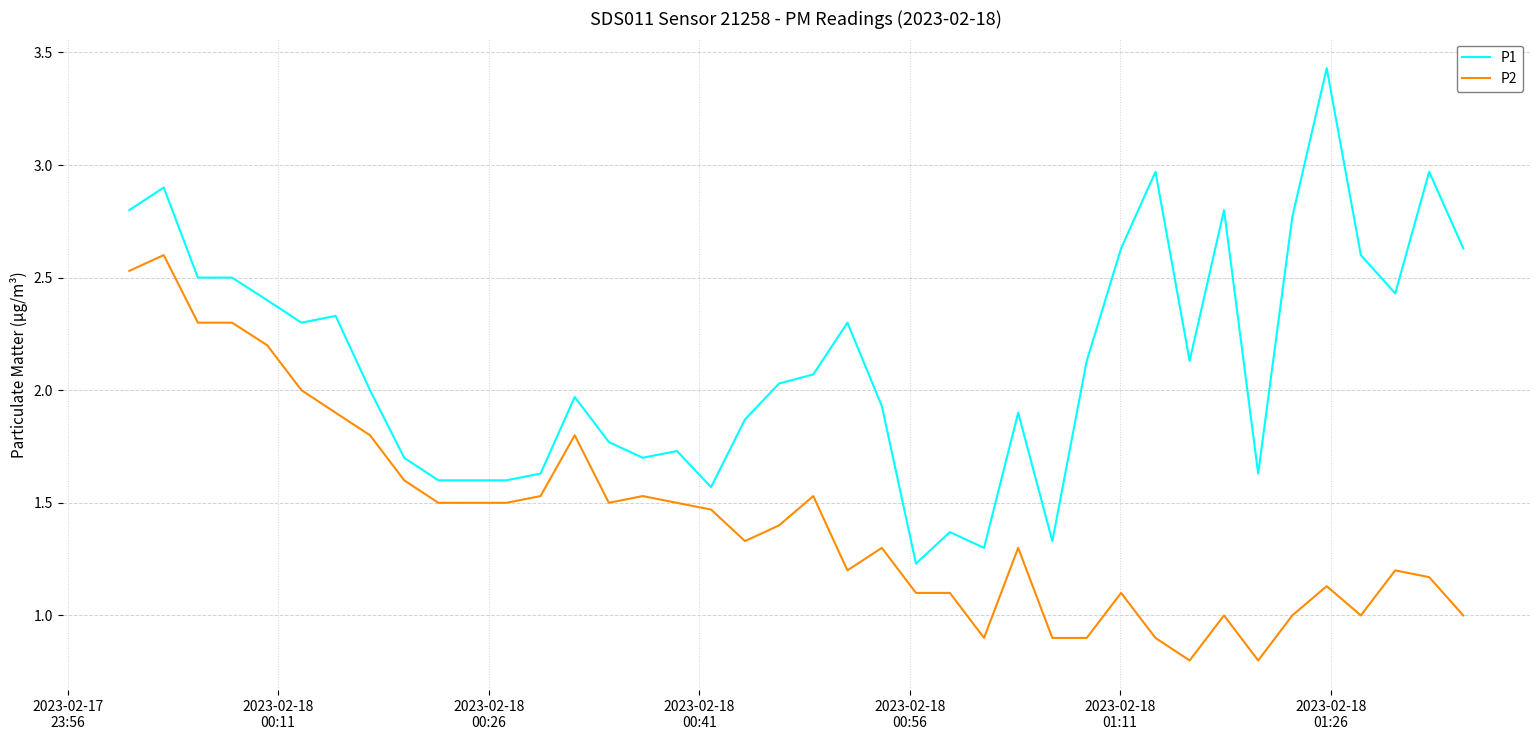

Rank the series by their average value, from lowest to highest.

P2, P1